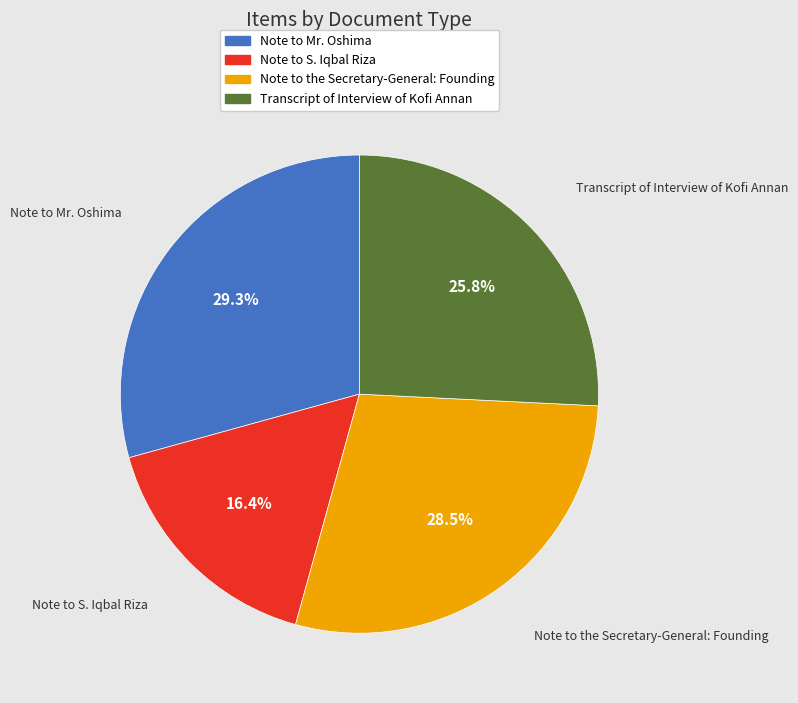

Which slice is the smallest?

Note to S. Iqbal Riza